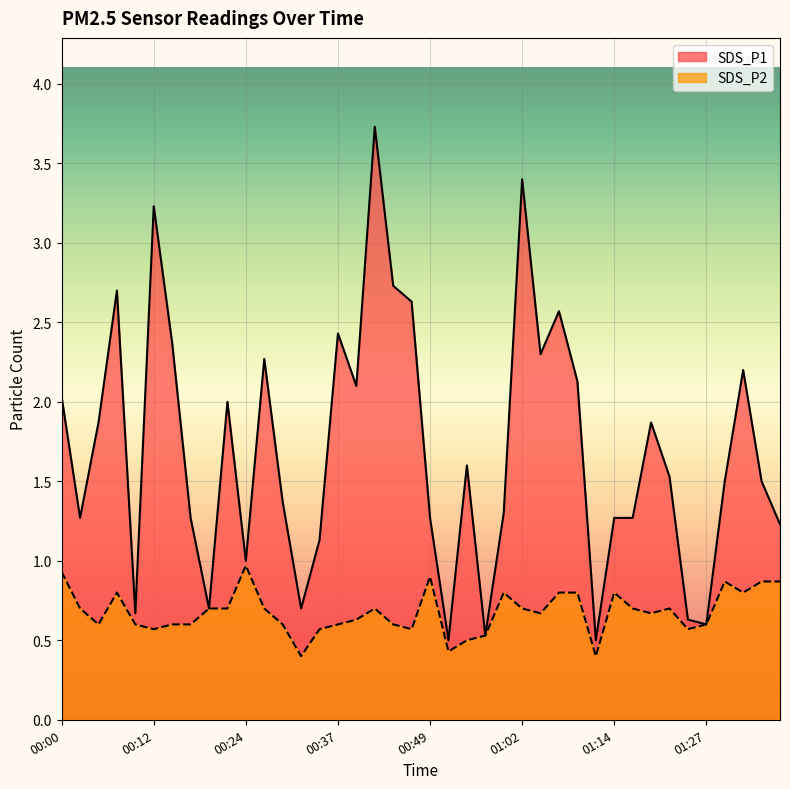

What is the sum of all SDS_P1 values?

67.9